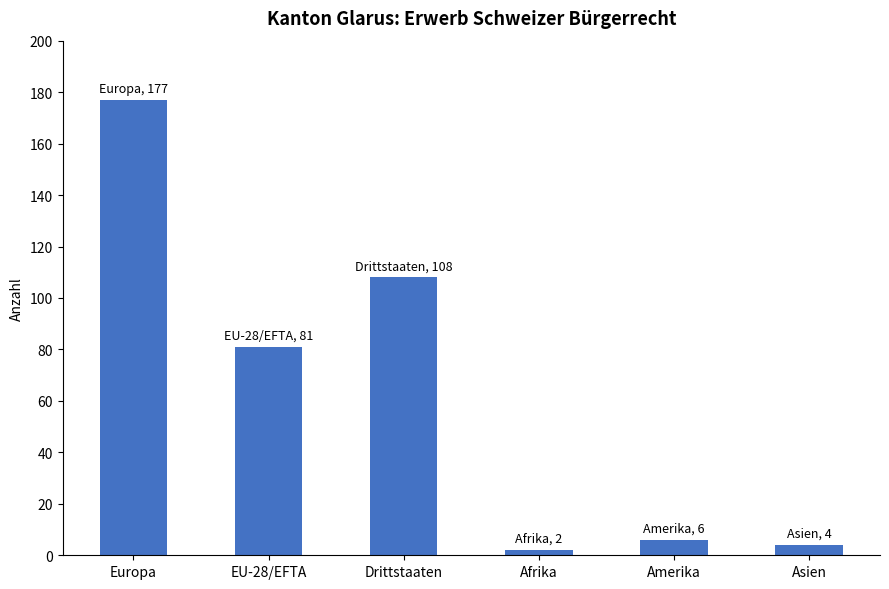

What is the label of the 6th bar from the right?

Europa